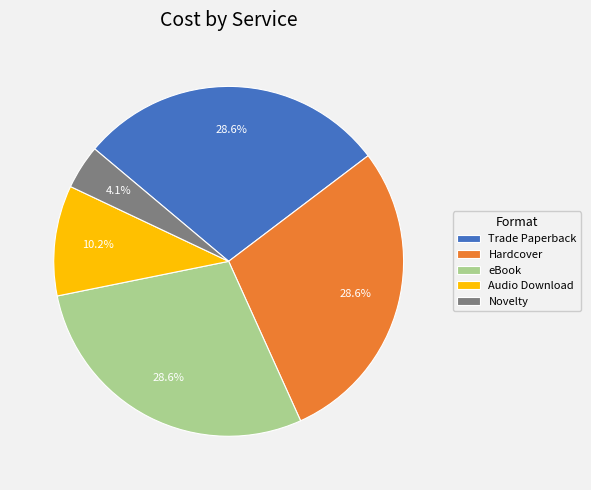

To the nearest percent, what is the difference between the largest and smallest slice percentages?

24%